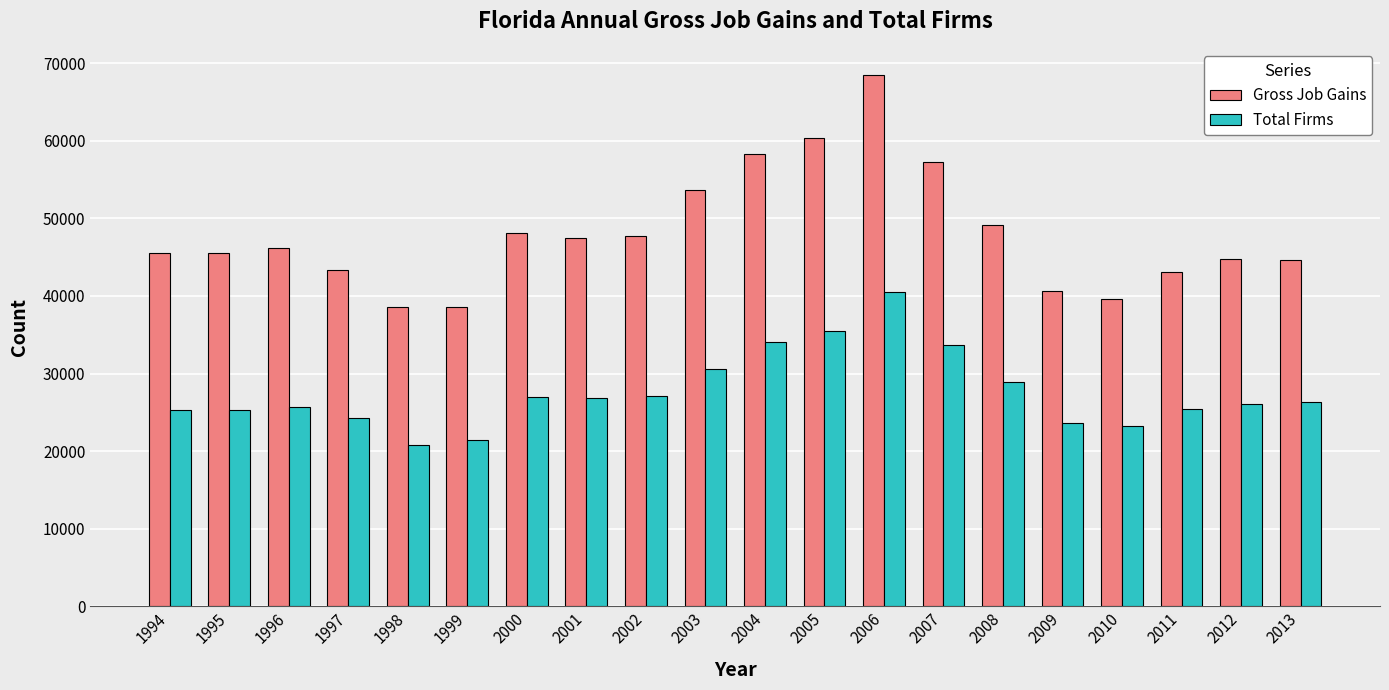

What is the minimum value for Gross Job Gains?

38527